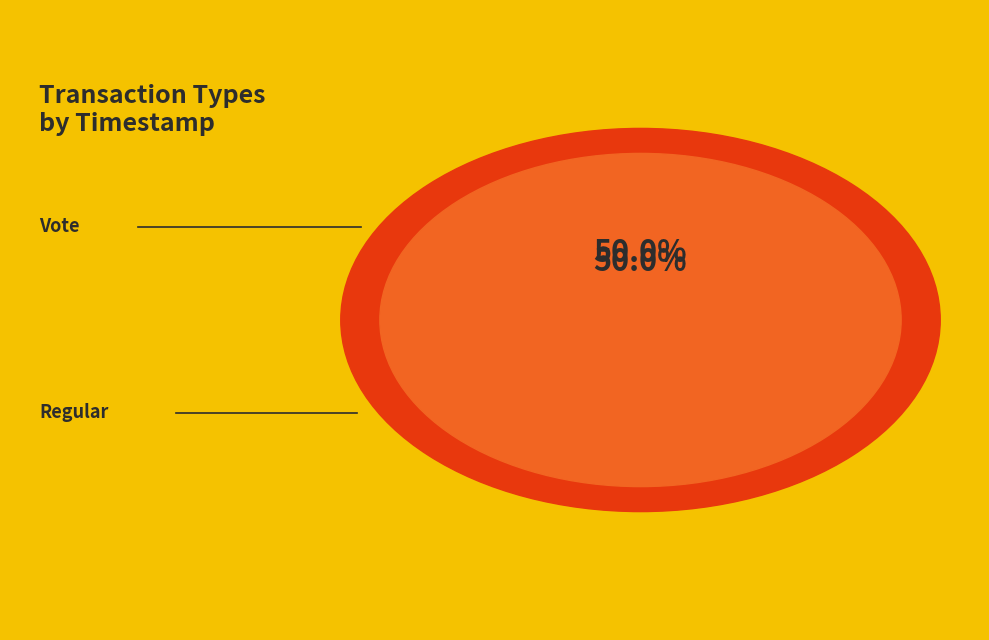

To the nearest percent, what percentage of the pie is Regular?

50%